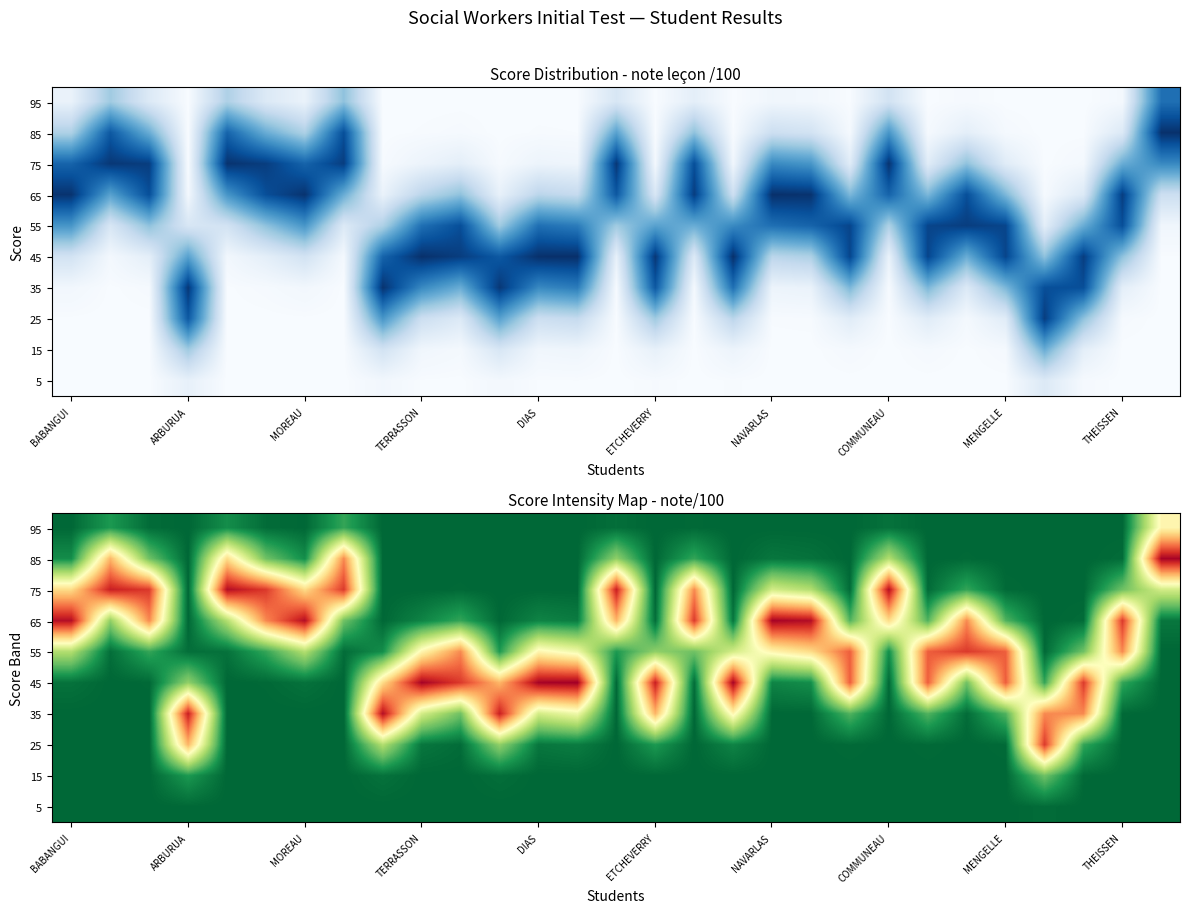

At which category is the sum across all series the highest?

13